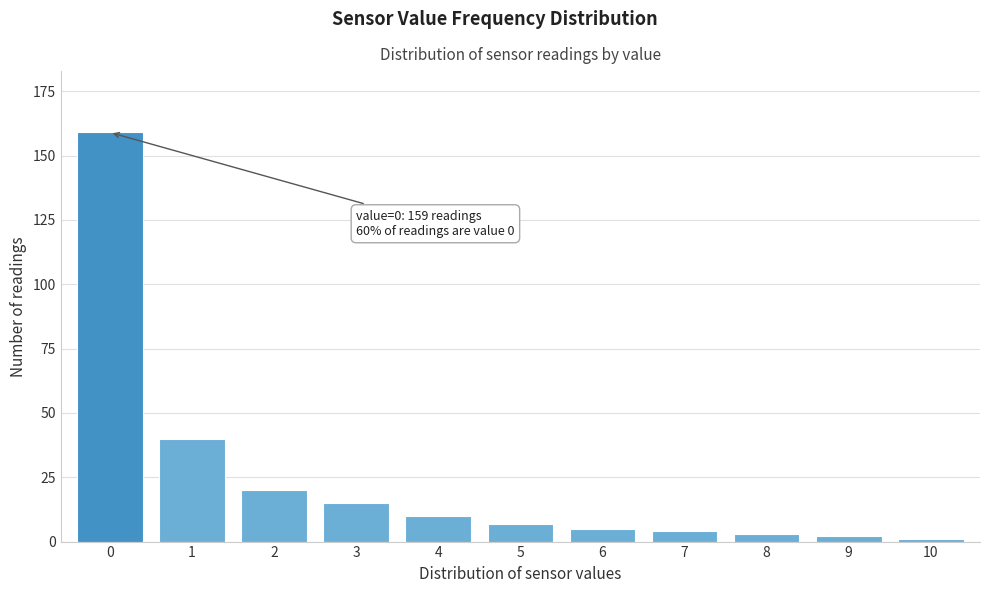

Reading left to right, extract all data points from this chart.

0=159	1=40	2=20	3=15	4=10	5=7	6=5	7=4	8=3	9=2	10=1